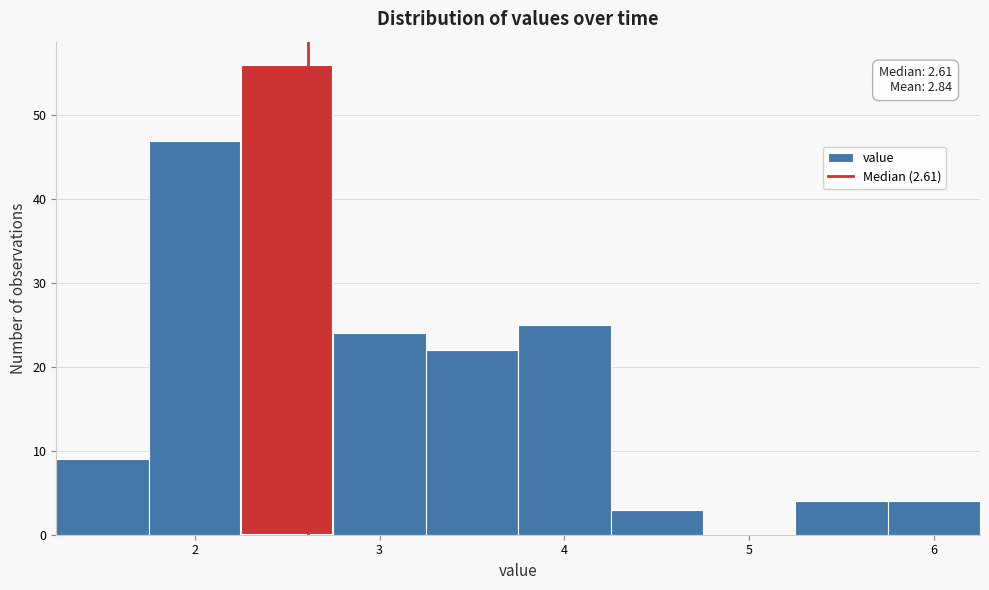

Over which range of the x-axis is the bar tallest?

2.25 to 2.75